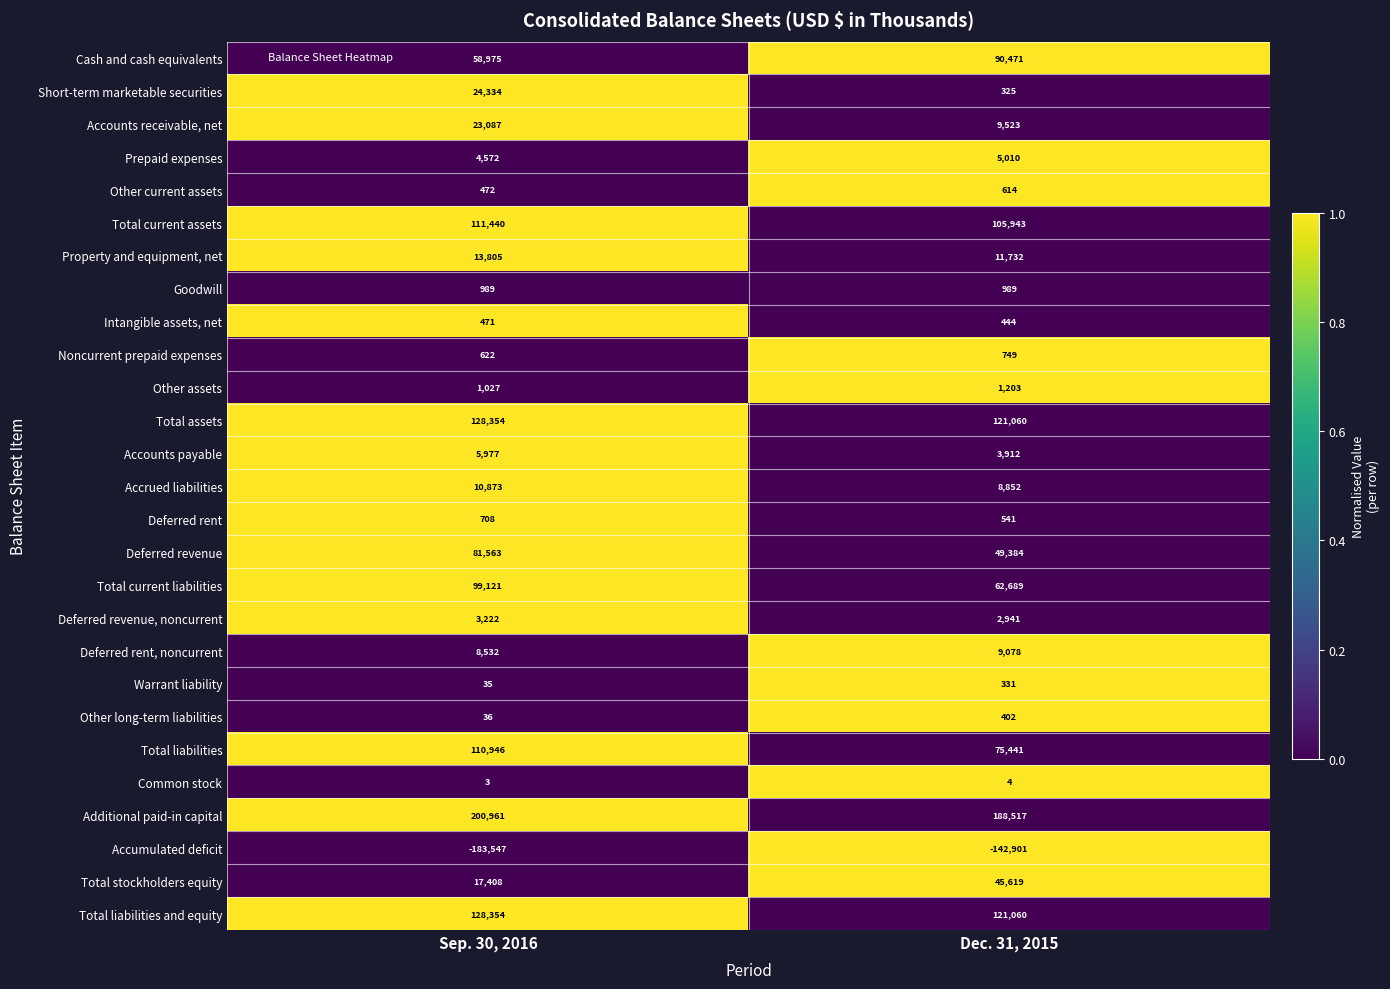

What is the total value across all series at Dec. 31, 2015?

773933